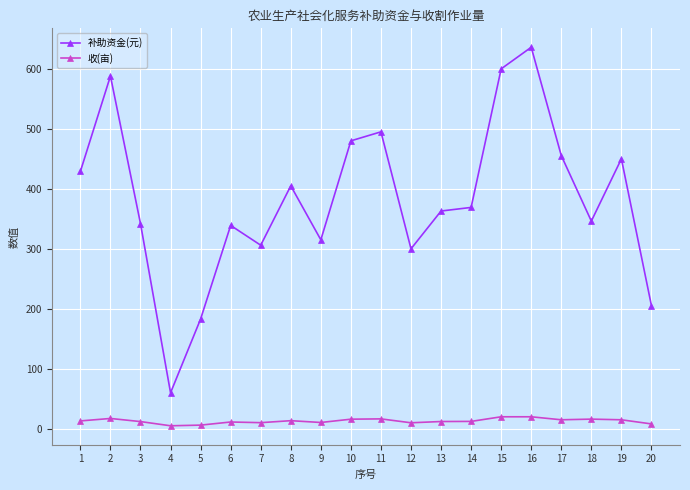

At which category is the sum across all series the highest?

16